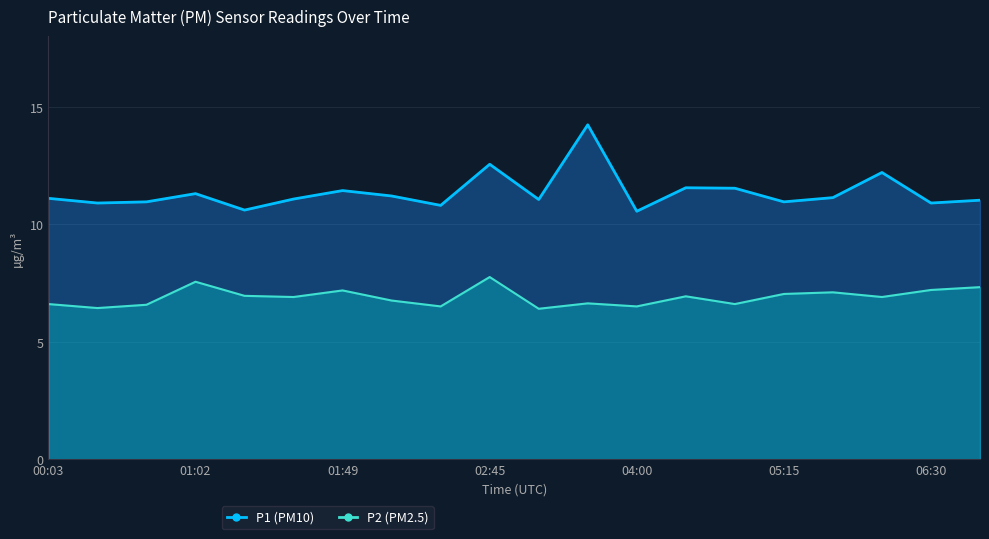

The P2 series shows 7.0 at 05:15. True or false?

True